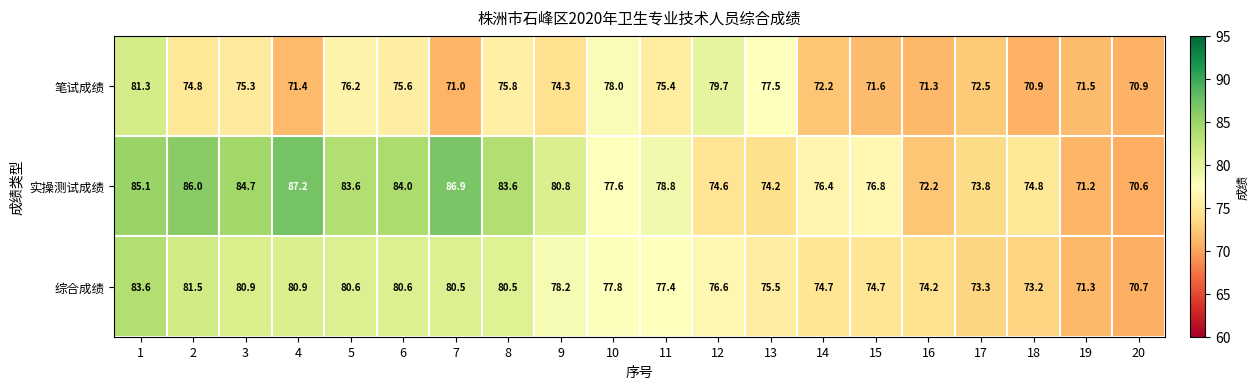

What is the difference between the 笔试成绩 values at 9 and 20?

3.4